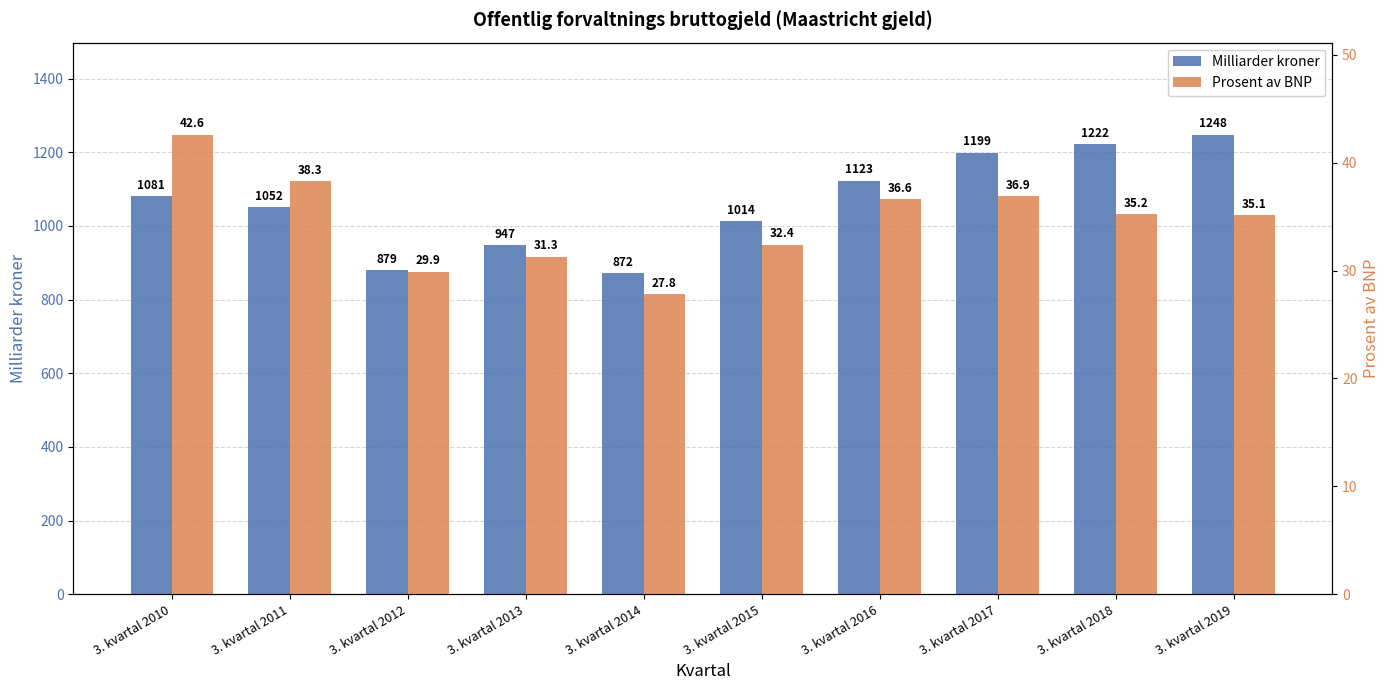

What is the value of the Prosent av BNP bar at the 2nd from the left?

38.3